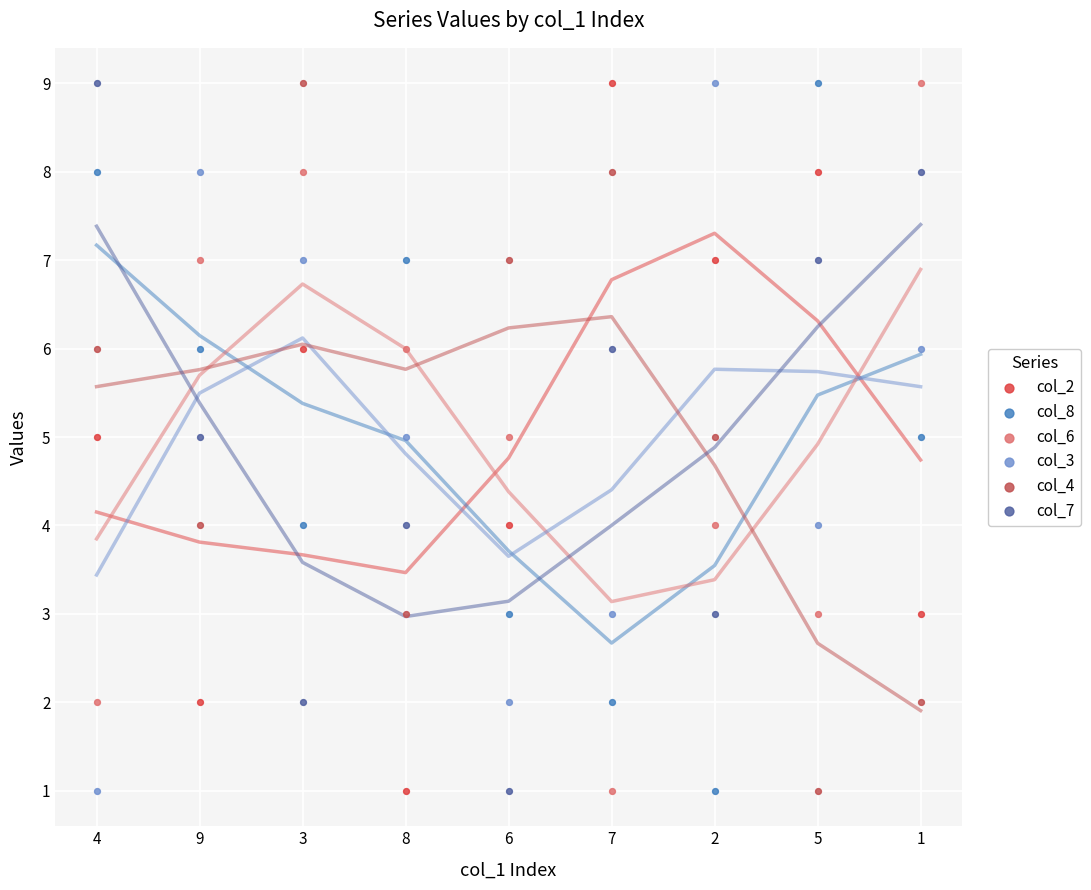

Across all data points, what is the range of Y values (max minus min)?

8